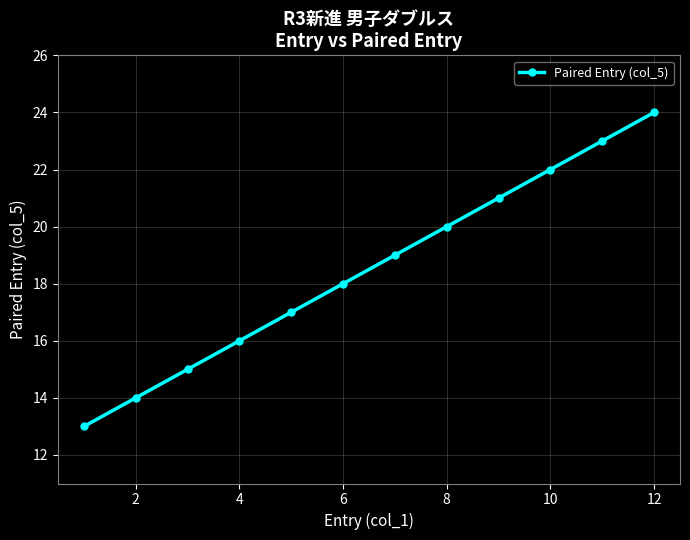

How many lines are shown in the chart?

1